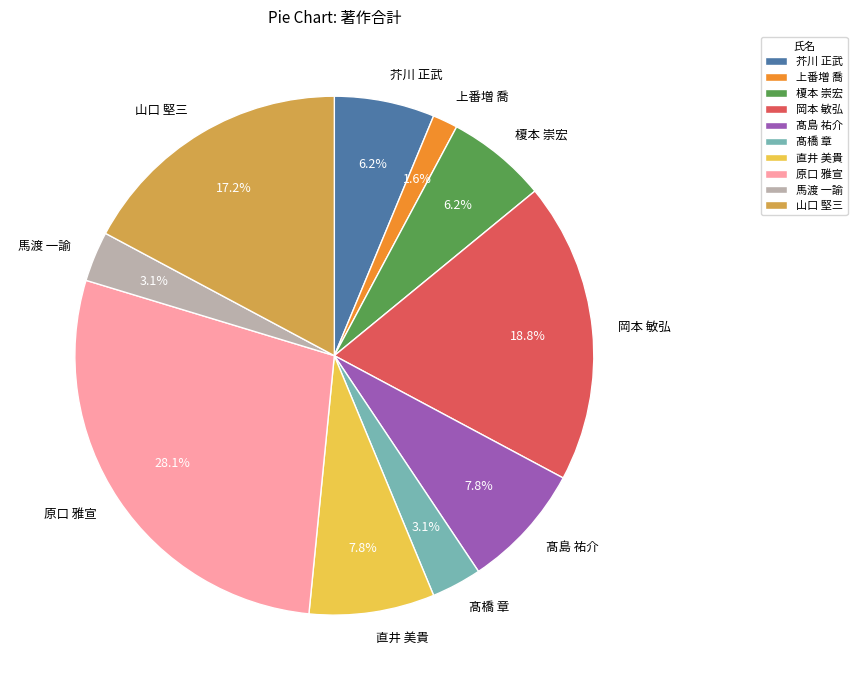

Count the number of slices in the pie.

10